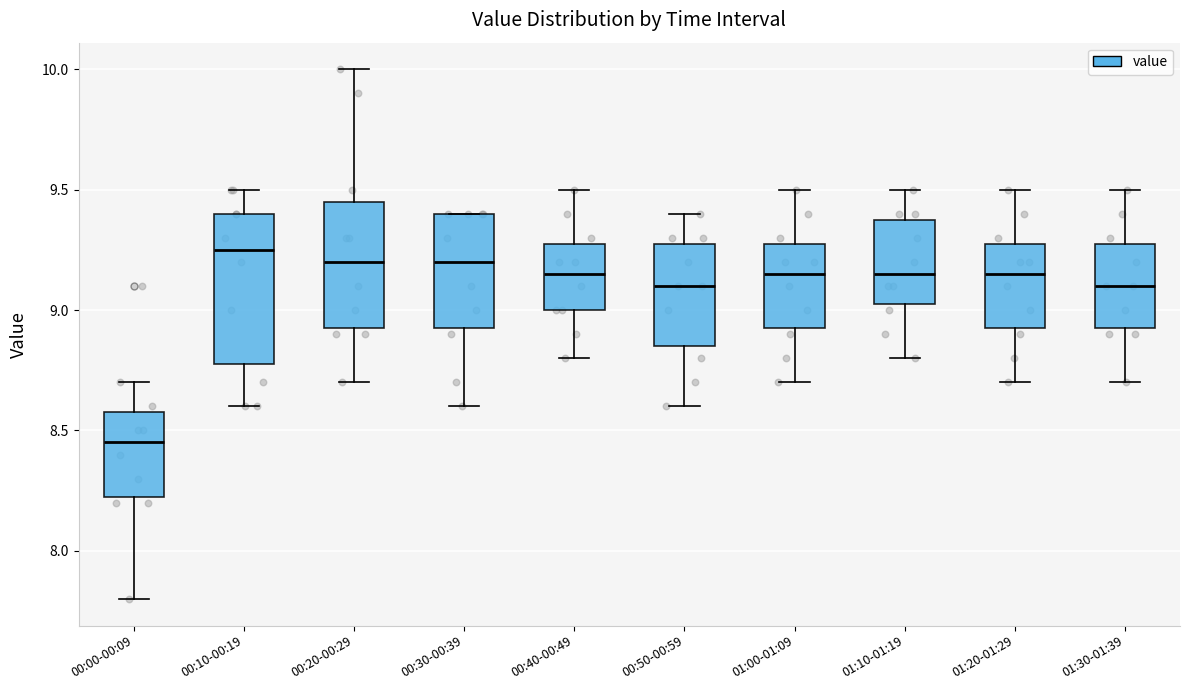

Where is the upper edge of the box for 01:20-01:29 on the y-axis? The values are not printed on the chart, so give them approximately, as read against the axis.

9.30